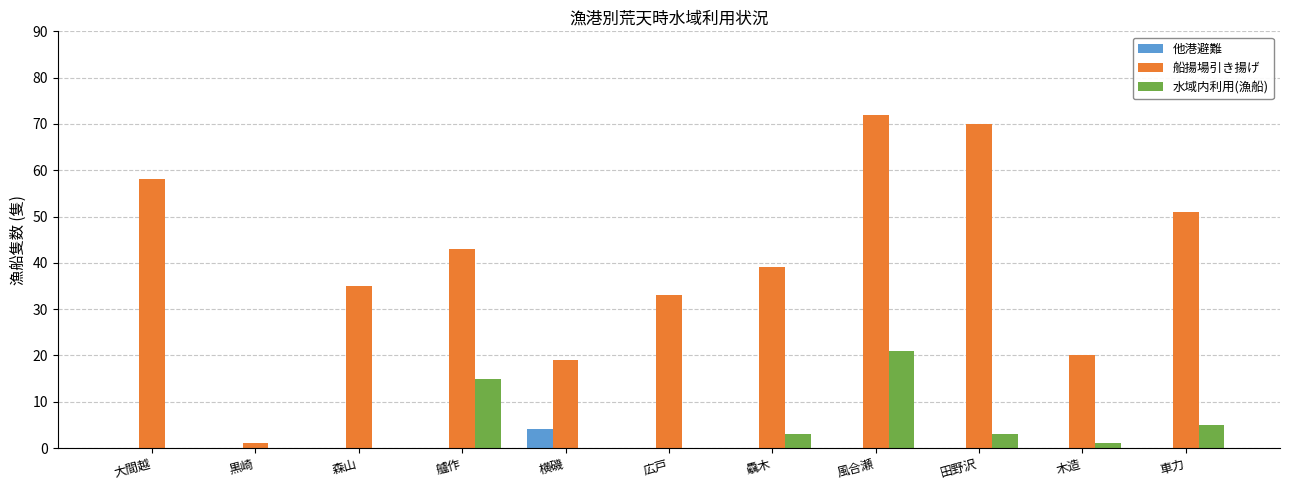

How many groups of bars are there?

11